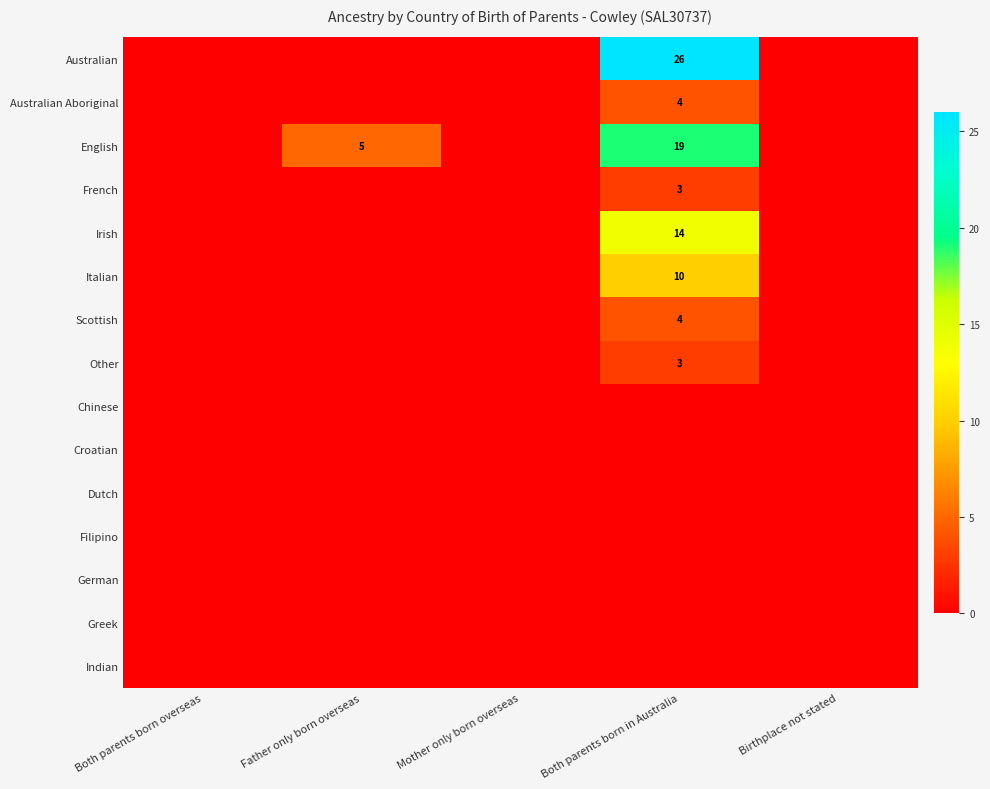

True or false: Other has a value of 2 at Both parents born in Australia.

False